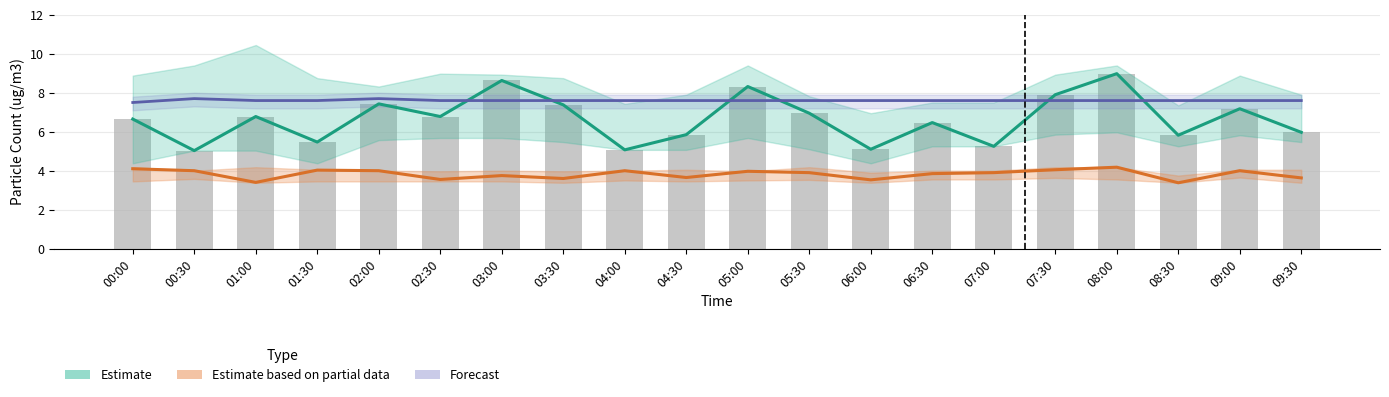

Which category has the highest value in the SDS P1 (Estimate) series?

08:00